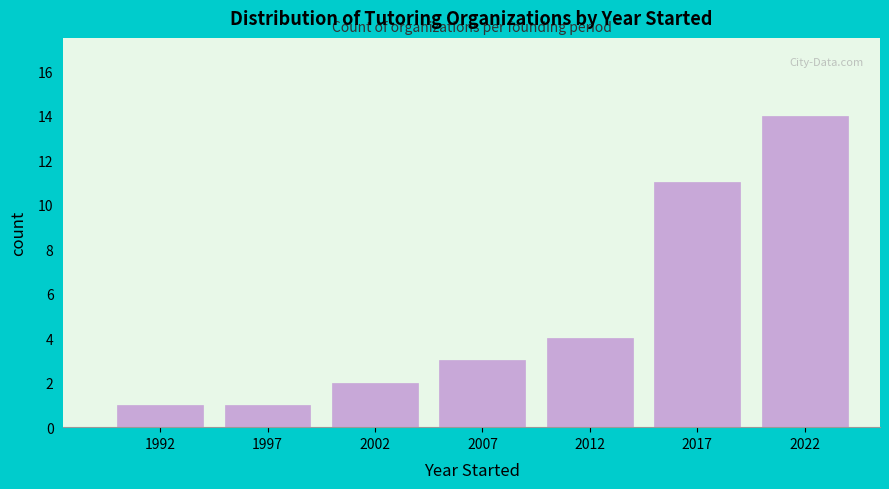

Reading right to left, extract all data points from this chart.

2022=14	2017=11	2012=4	2007=3	2002=2	1997=1	1992=1